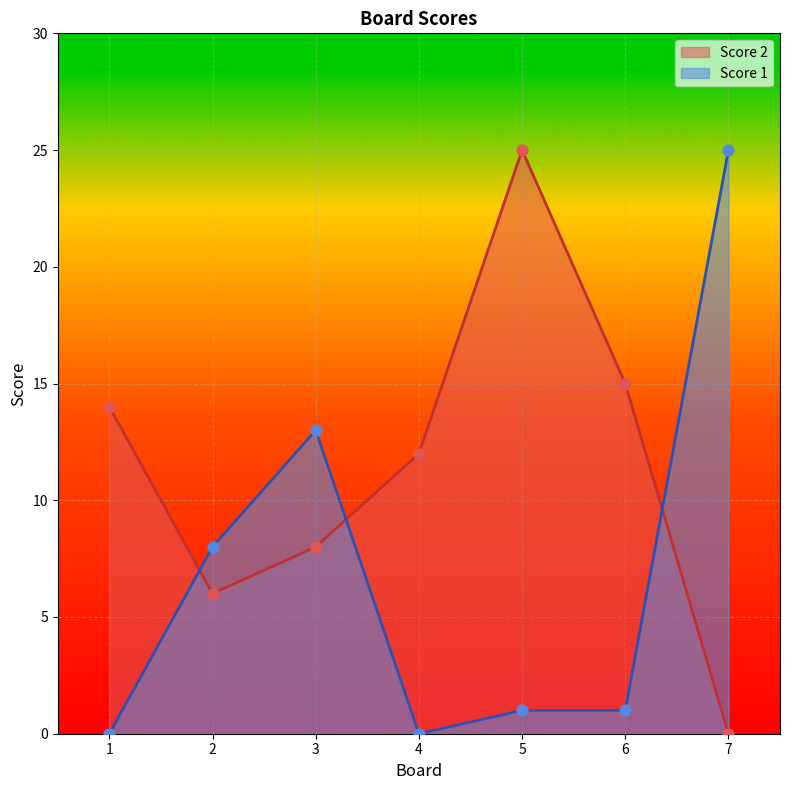

At which category is the sum across all series the highest?

5